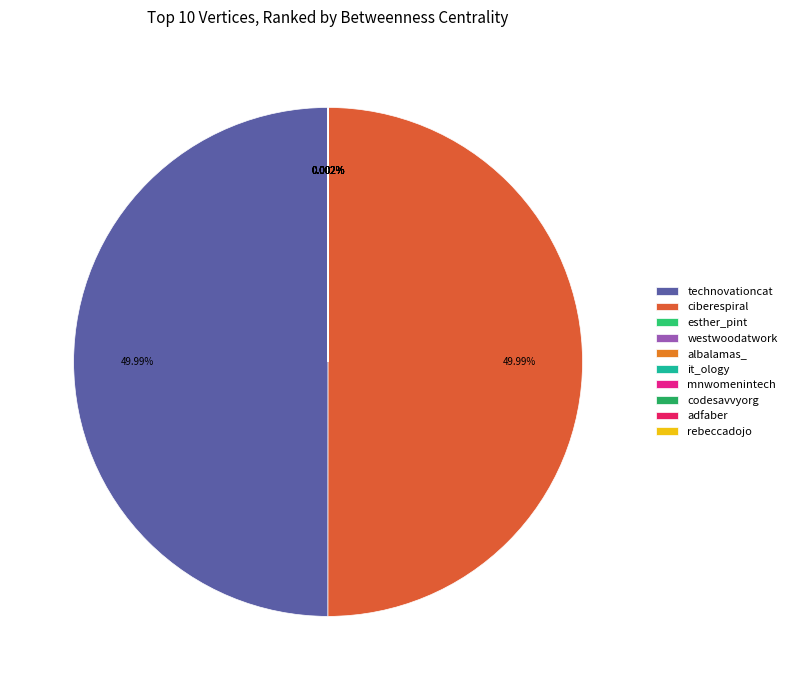

Combined, do esther_pint and it_ology account for over 50%?

No